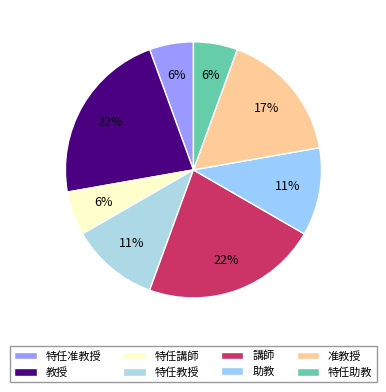

Count the number of slices in the pie.

8